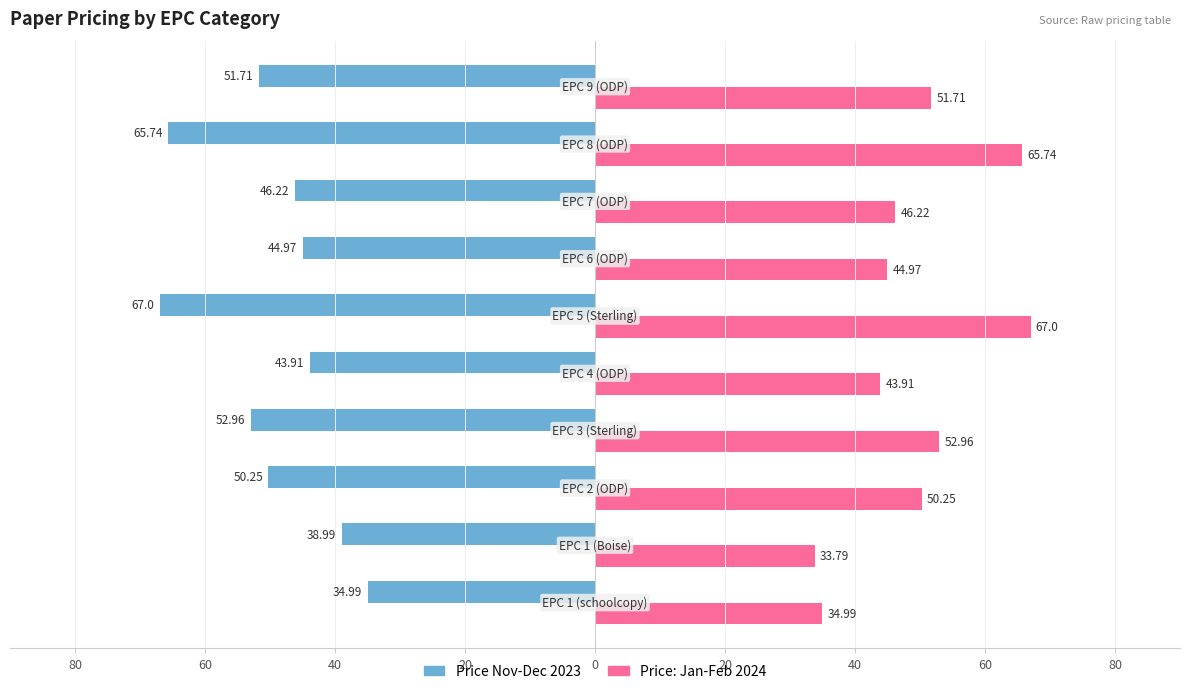

What are all the series names shown in the legend?

Price Nov-Dec 2023, Price: Jan-Feb 2024